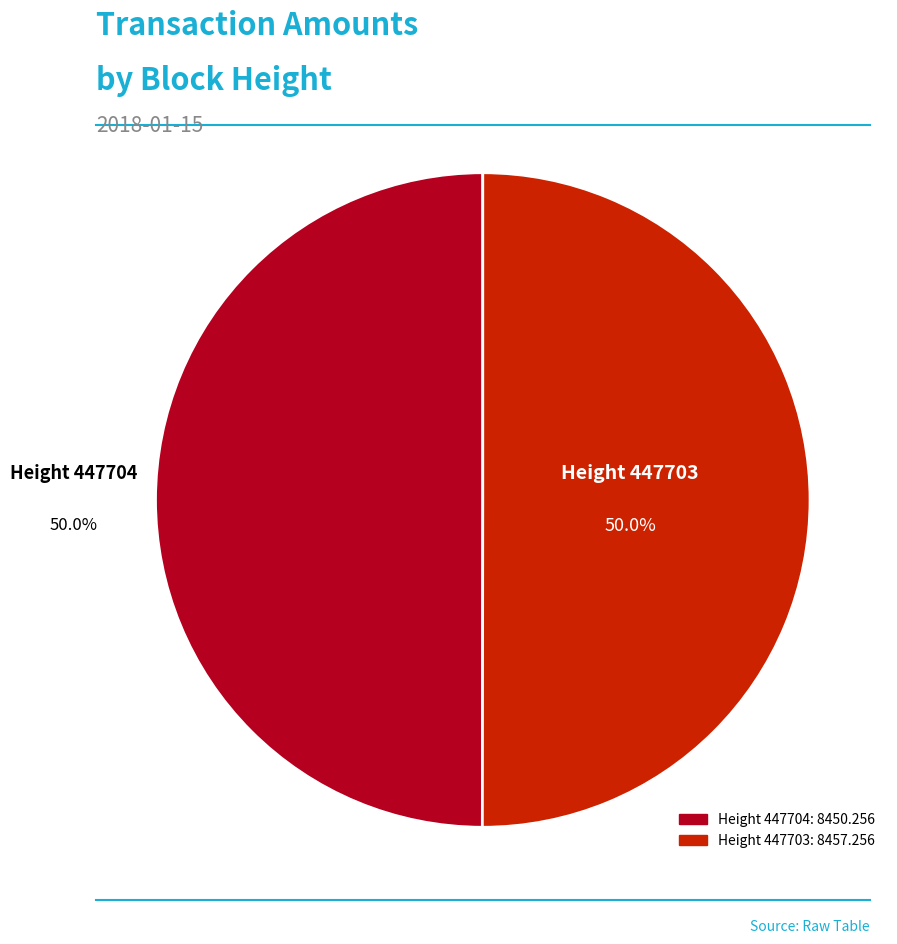

How many slices are in this pie chart?

2